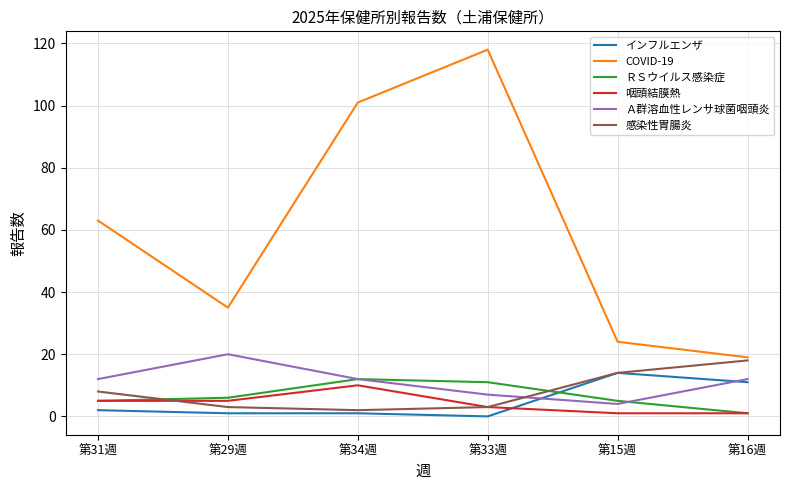

How many distinct data groups are displayed?

6